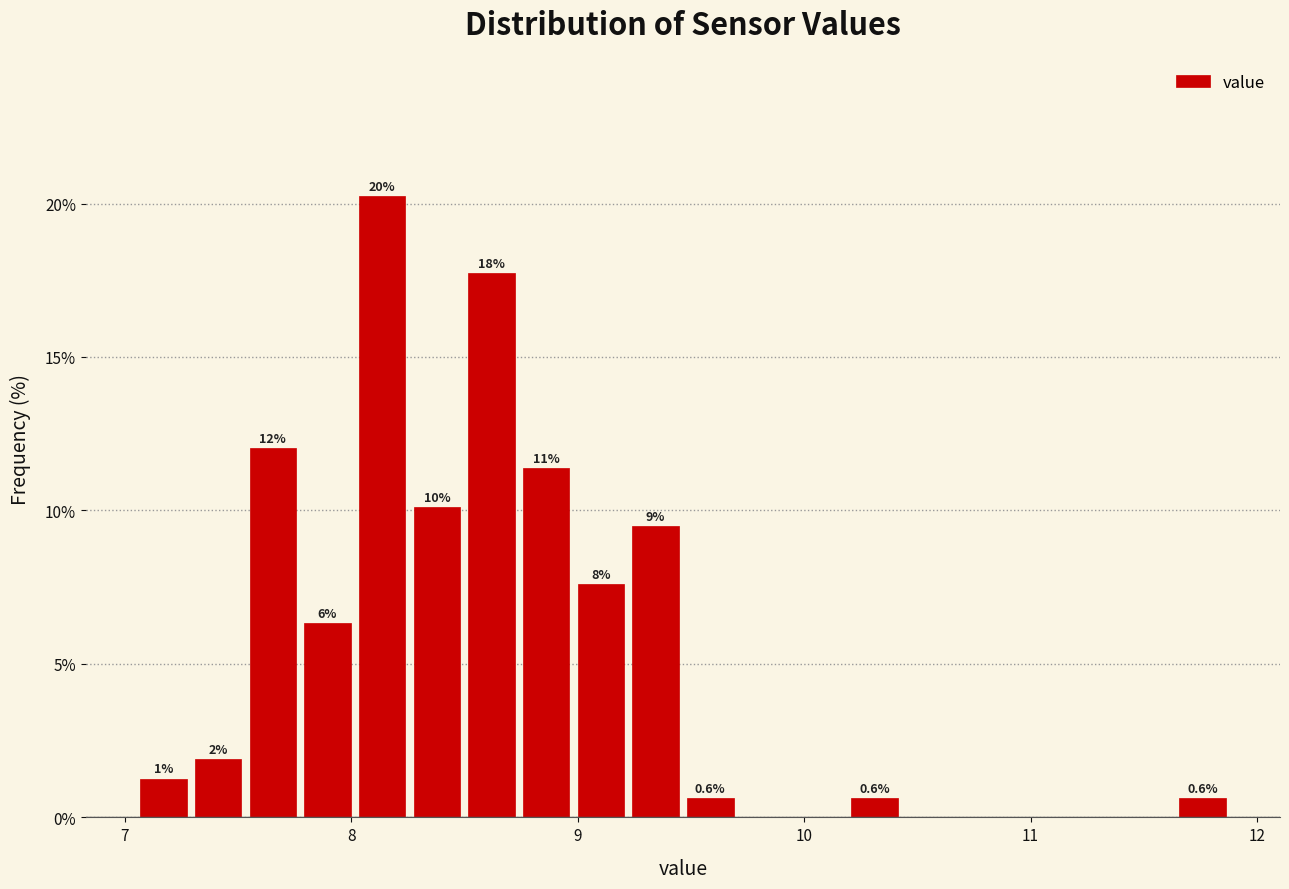

Read against the x-axis, roughly where is the centre of the tallest bar?

8.1